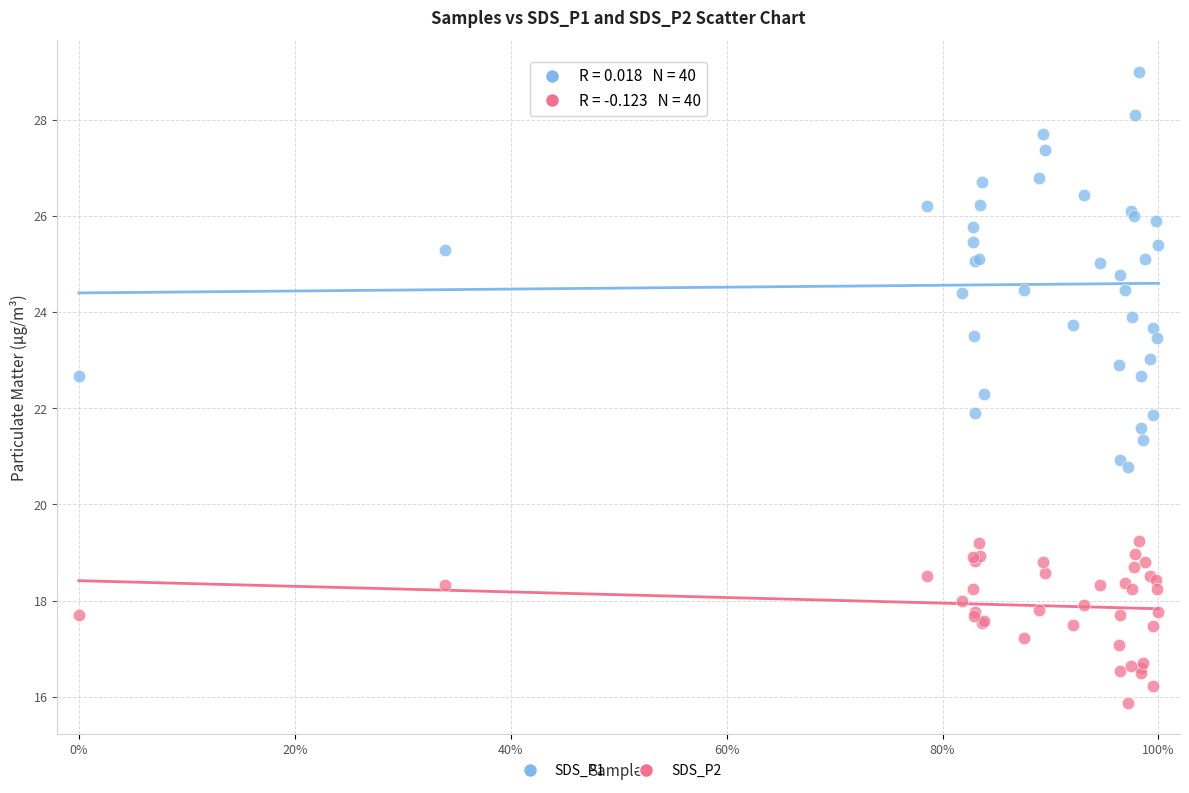

Which series has the widest spread of Y values?

SDS_P1